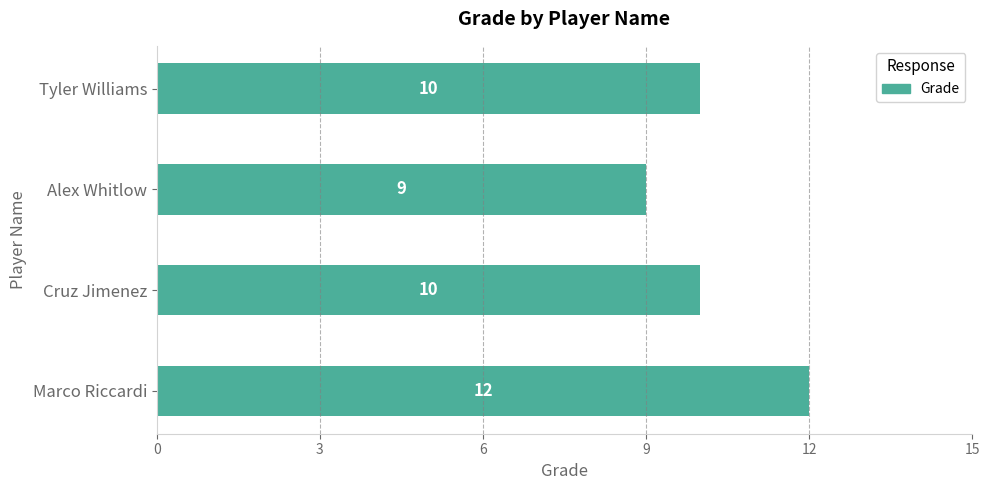

Approximately how many times larger is the value at Tyler Williams compared to Alex Whitlow?

1.1